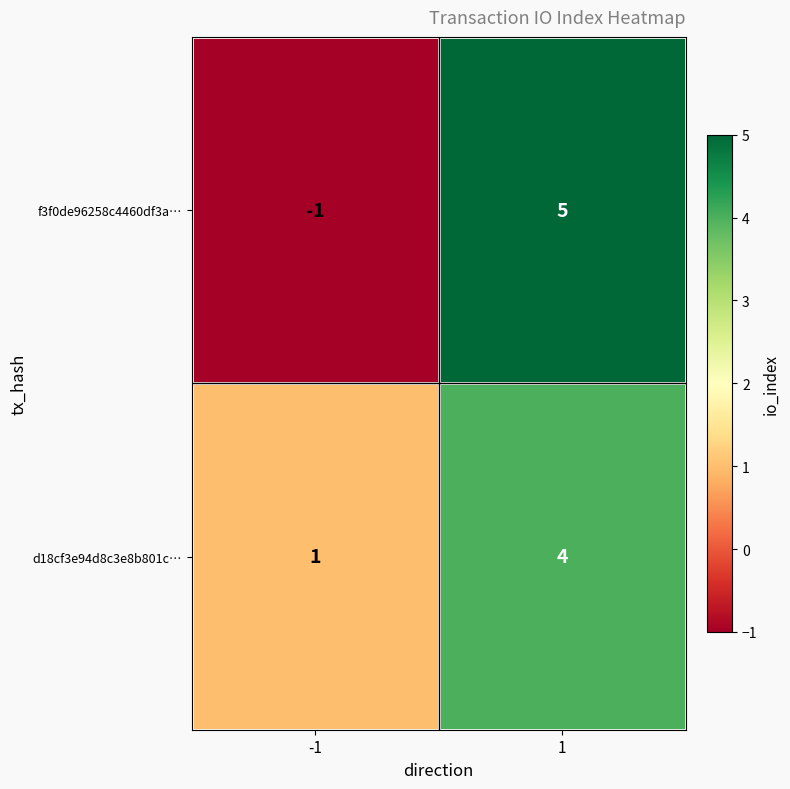

What is the highest value of the f3f0de96258c4460df3a… series?

5